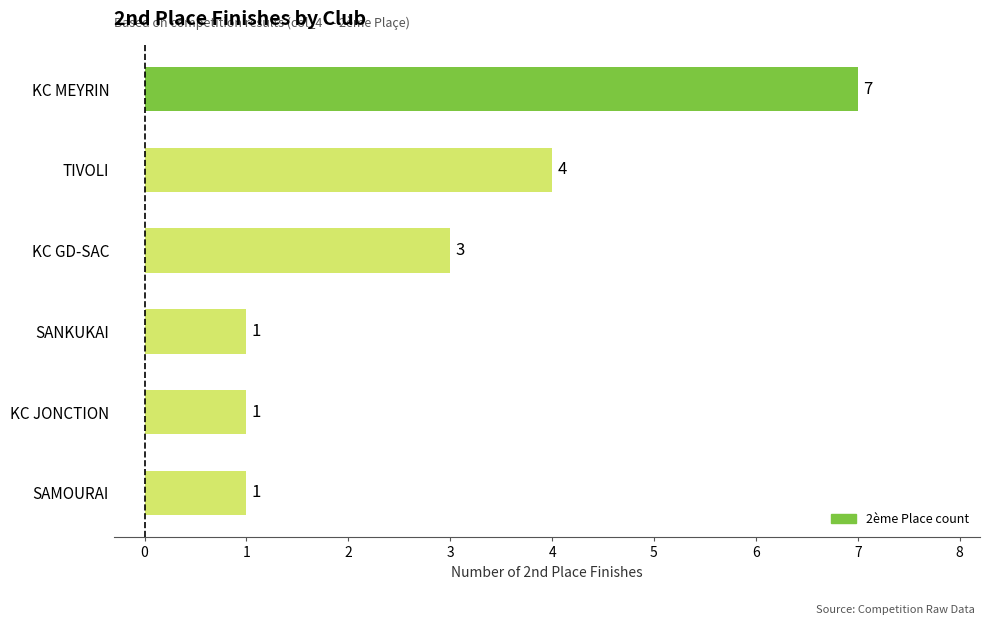

At which category does the chart reach its peak across all series?

KC MEYRIN